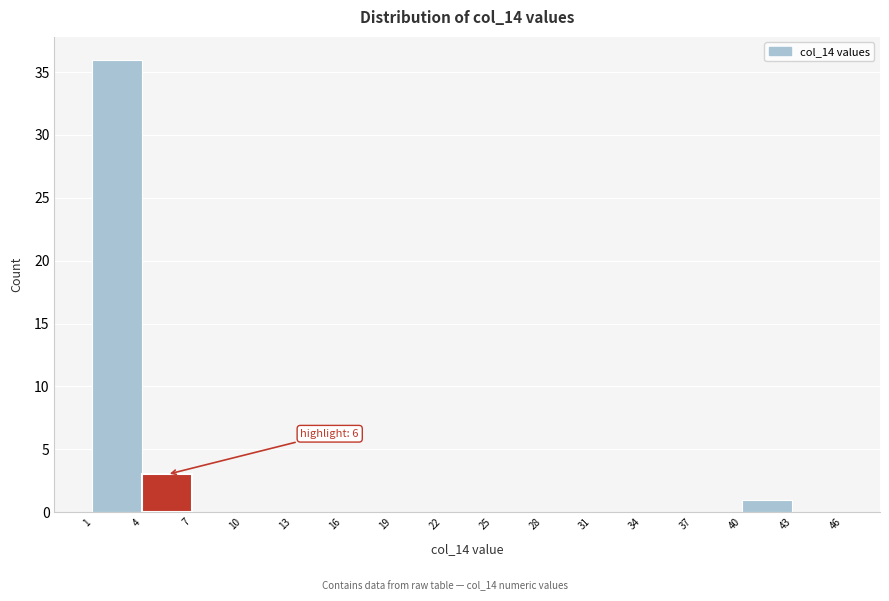

Over which range of the x-axis is the bar tallest?

1 to 4